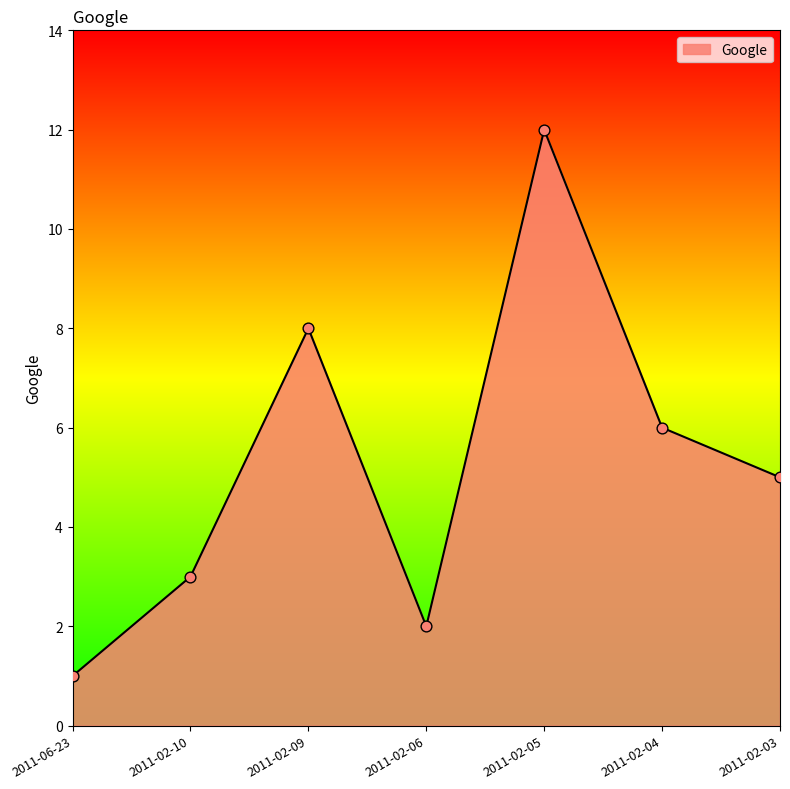

What is the ratio of the value at 2011-02-04 to the value at 2011-02-03?

1.2